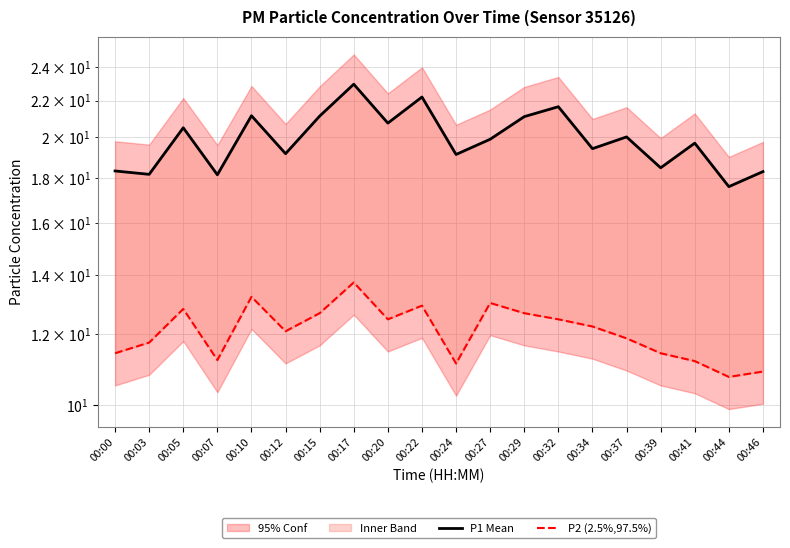

Is it true that P1 Mean equals 14.9 at 00:22?

False